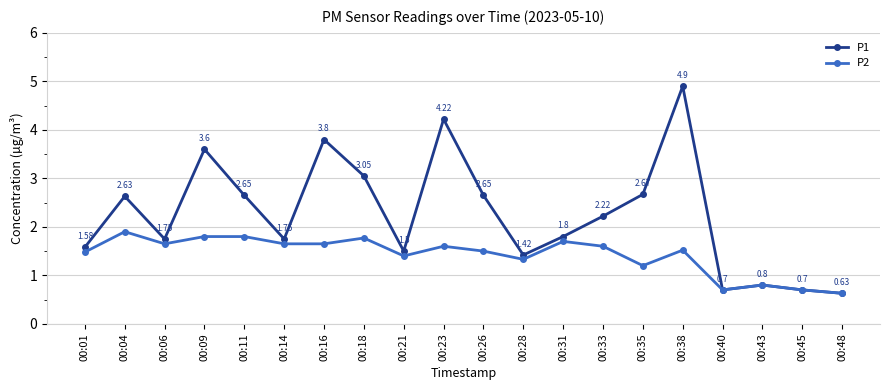

Between 00:31 and 00:38, which series saw the biggest shift?

P1